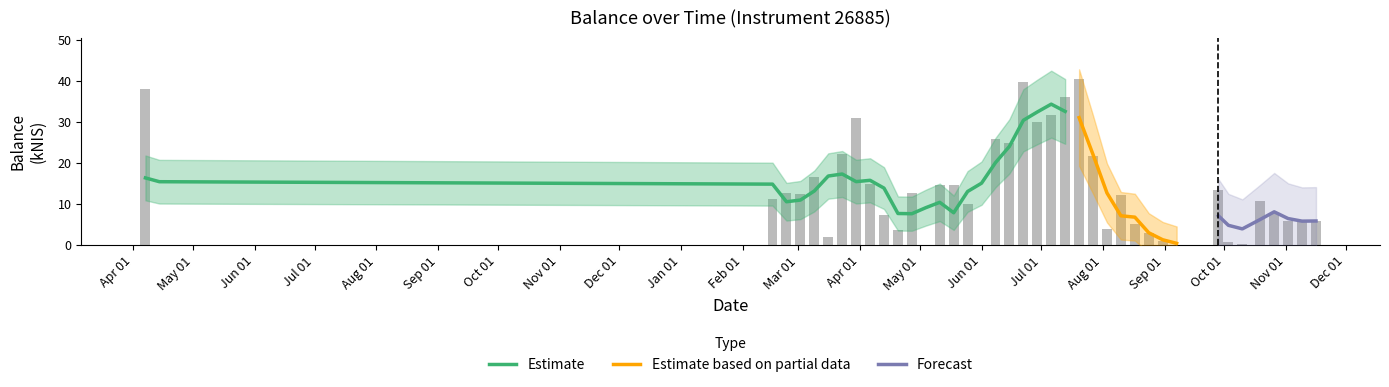

How many data points are less than 12?

20